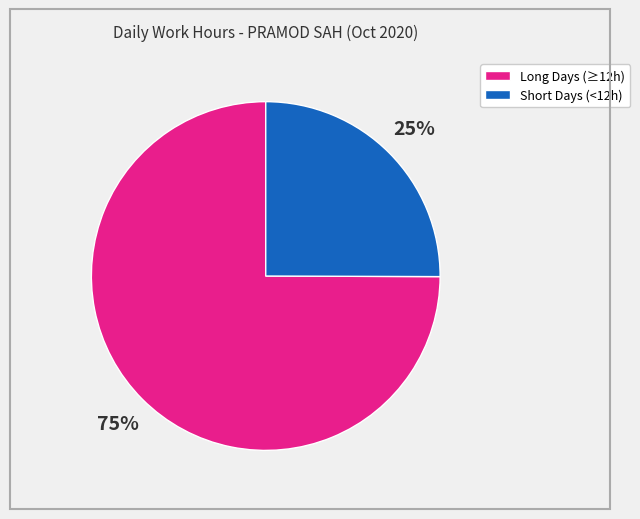

To the nearest percent, what is the average slice percentage?

50%